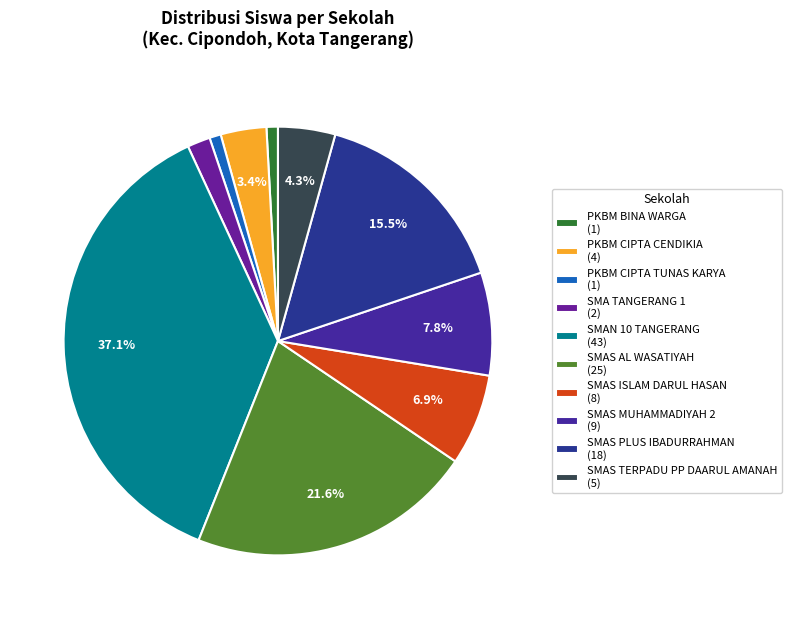

What percentage do PKBM BINA WARGA and SMA TANGERANG 1 together represent?

2.6%